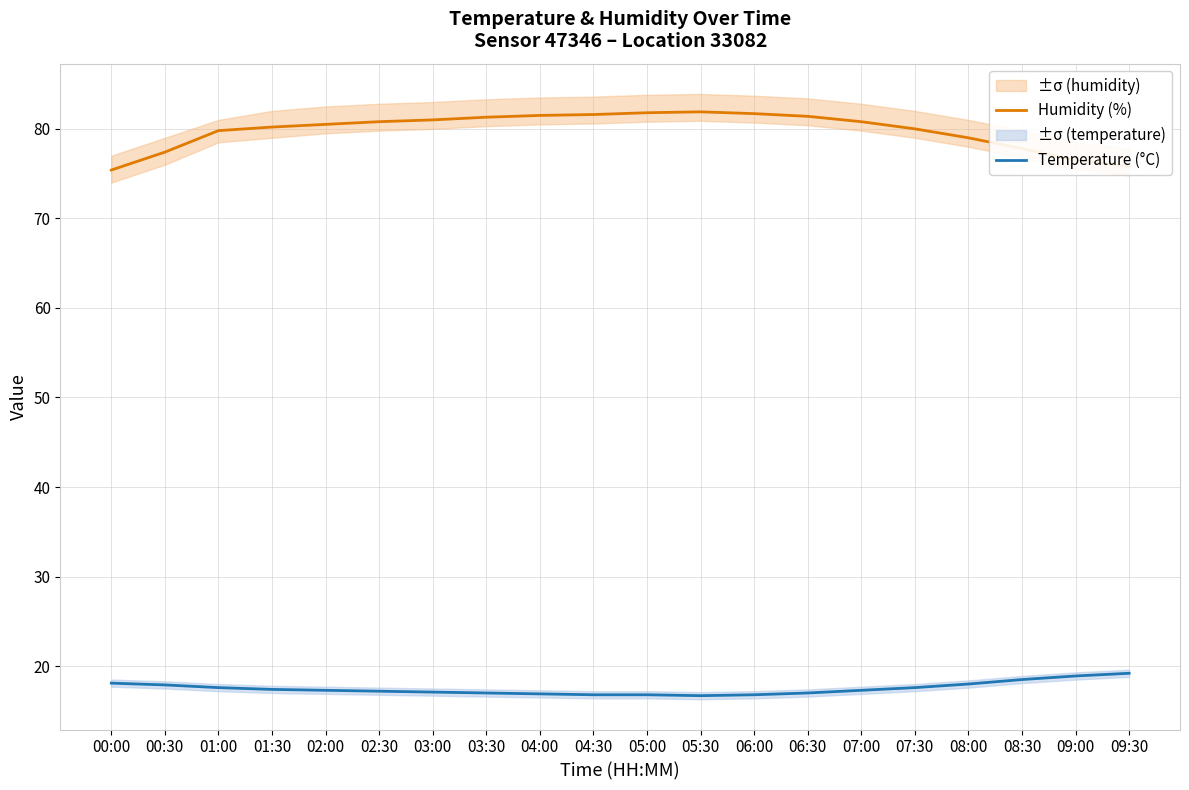

How many lines are shown in the chart?

2